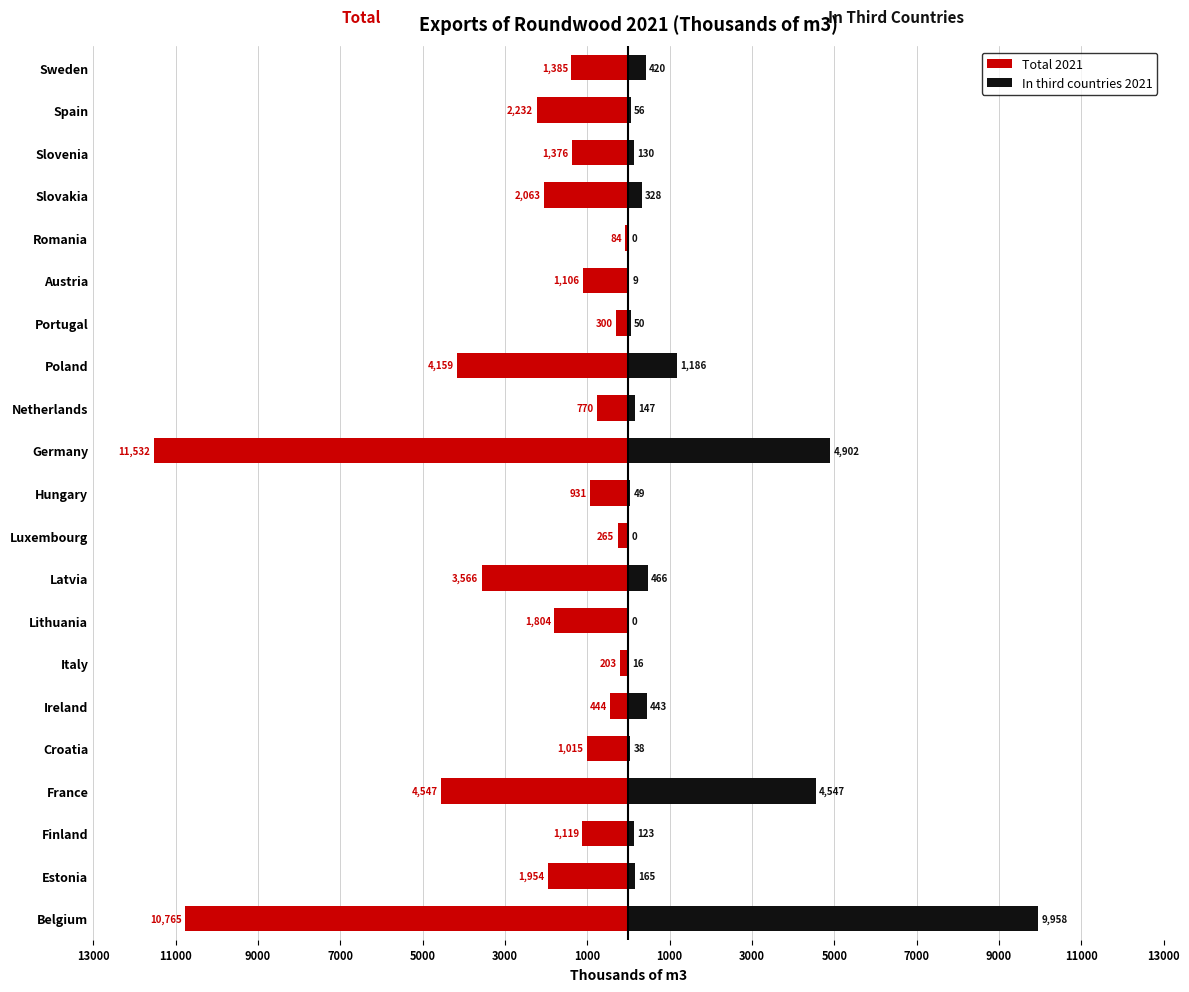

How many bars are there in each group?

2